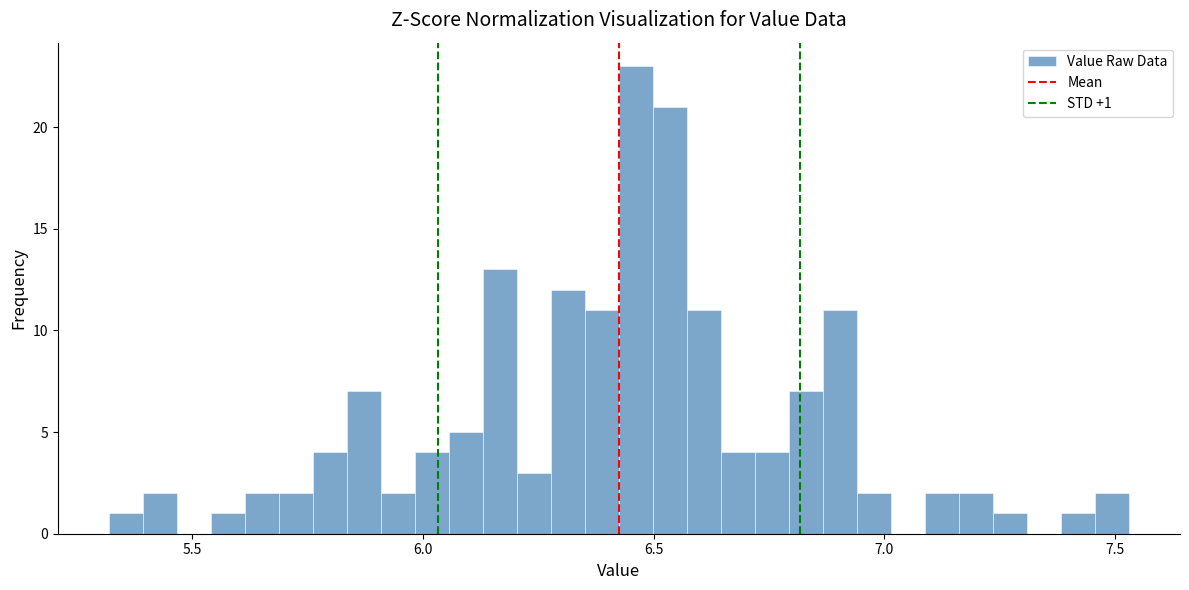

Around what value on the x-axis is the tallest bar? Give the approximate position of its centre, as read against the axis.

6.45